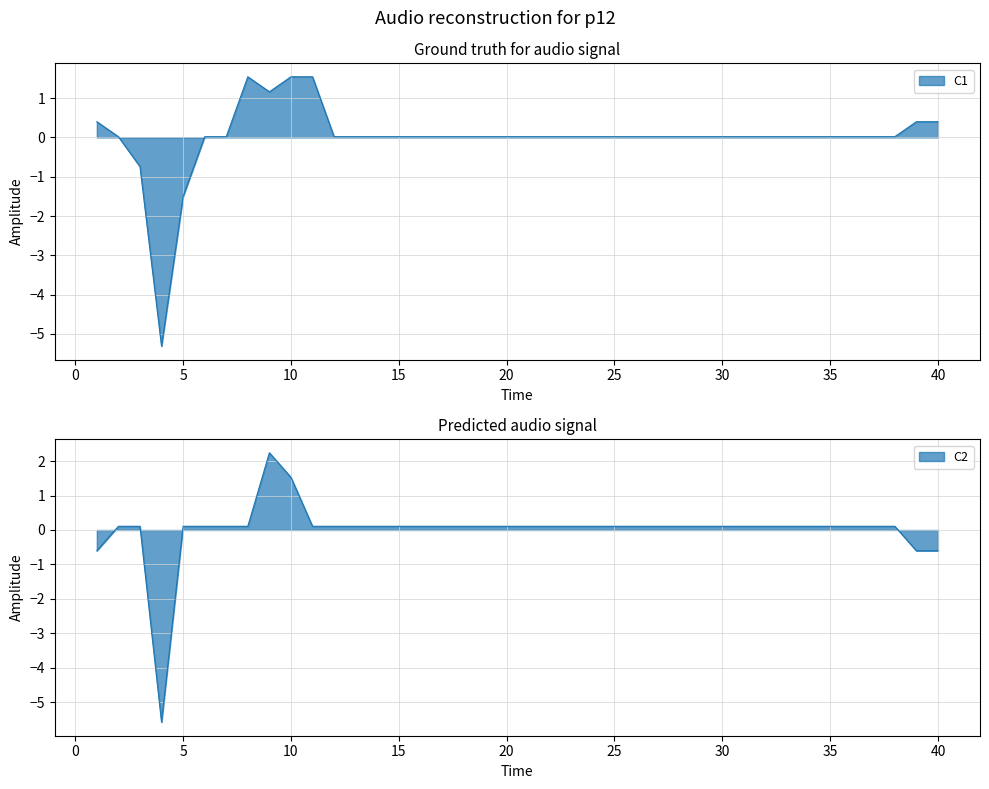

Rank the series by their maximum value, from lowest to highest.

C1, C2